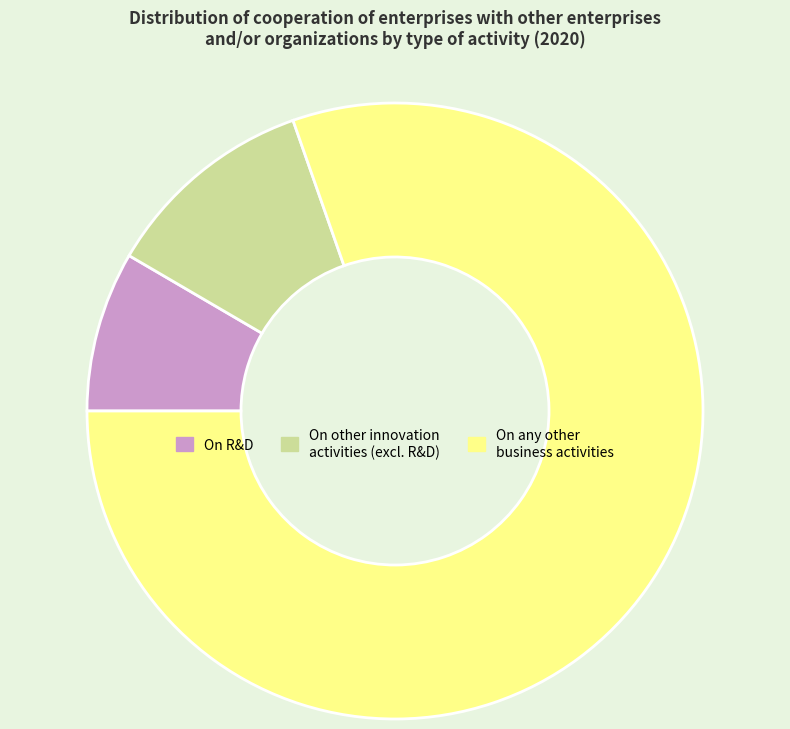

Which slice is the smallest?

On R&D